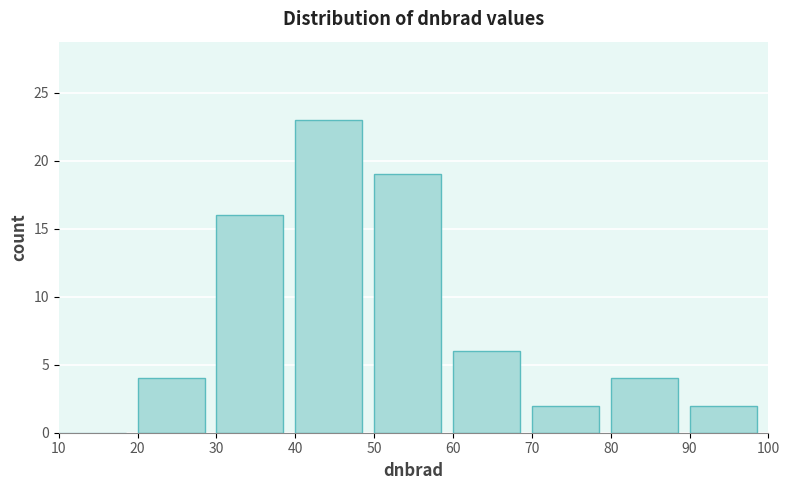

Reading left to right, list every bar in this chart as the range it spans on the x-axis followed by its height. The values are not printed on the chart, so give them approximately, as read against the axis.

10 to 20: 0
20 to 30: 4
30 to 40: 16
40 to 50: 23
50 to 60: 19
60 to 70: 6
70 to 80: 2
80 to 90: 4
90 to 100: 2